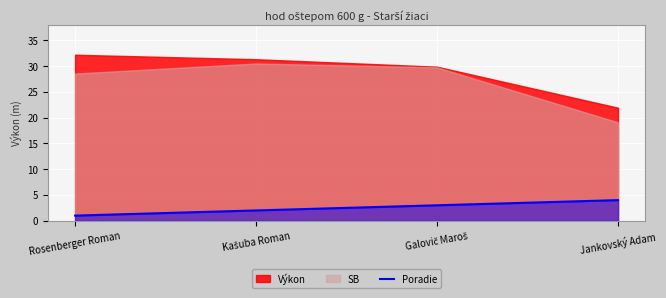

The value of Poradie at Jankovský Adam is 2. True or false?

False